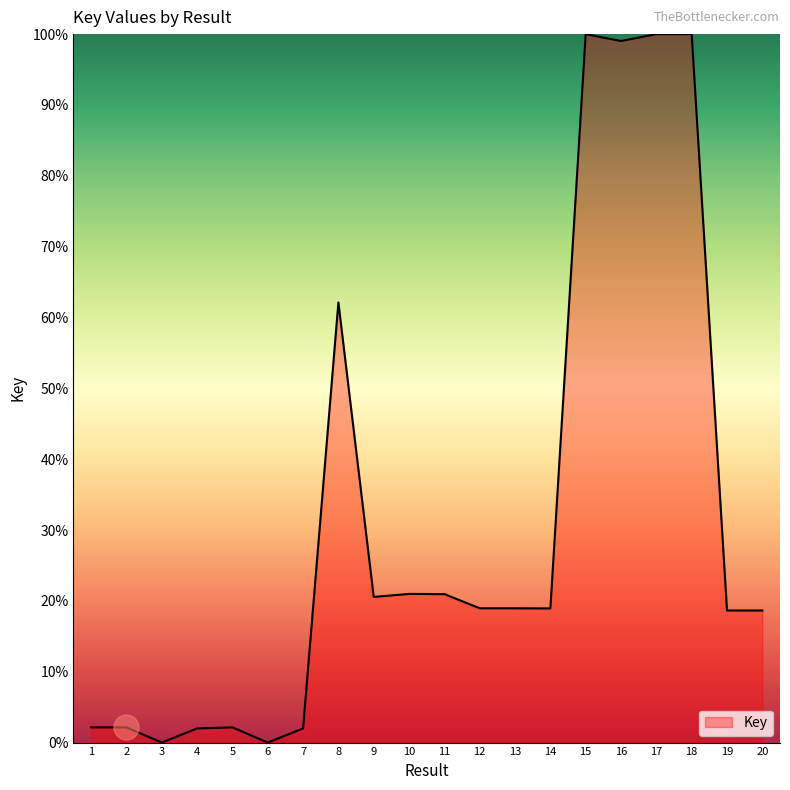

What is the maximum value shown in the chart?

100.0